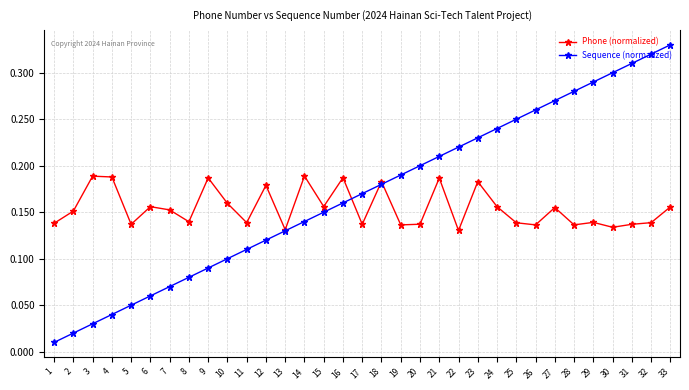

Which series ends up on top after the final intersection of Sequence (normalized) and Phone (normalized)?

Sequence (normalized)